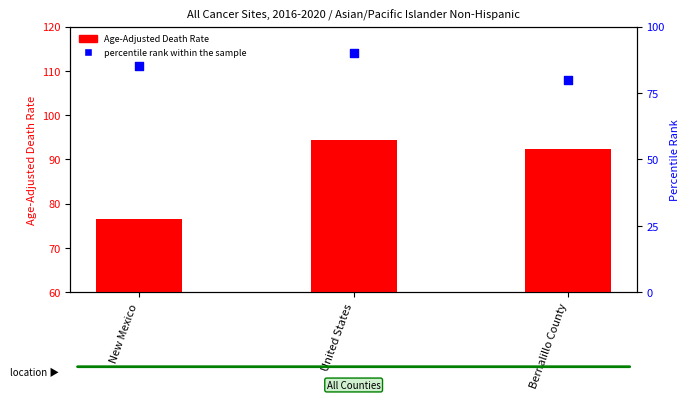

At which category is the sum across all series the highest?

United States